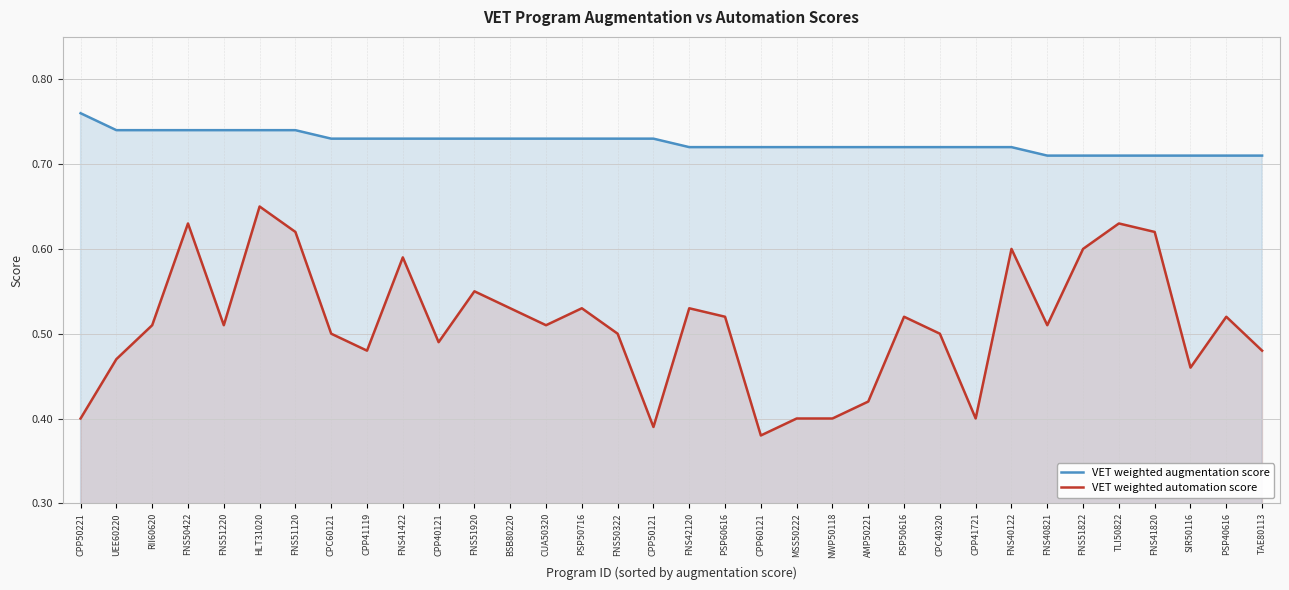

What is the average value of the VET weighted automation score series?

0.5